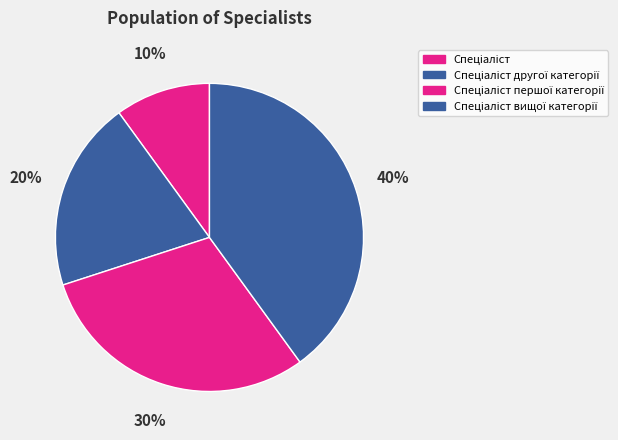

To the nearest percent, what percentage of the pie is Спеціаліст другої категорії?

20%